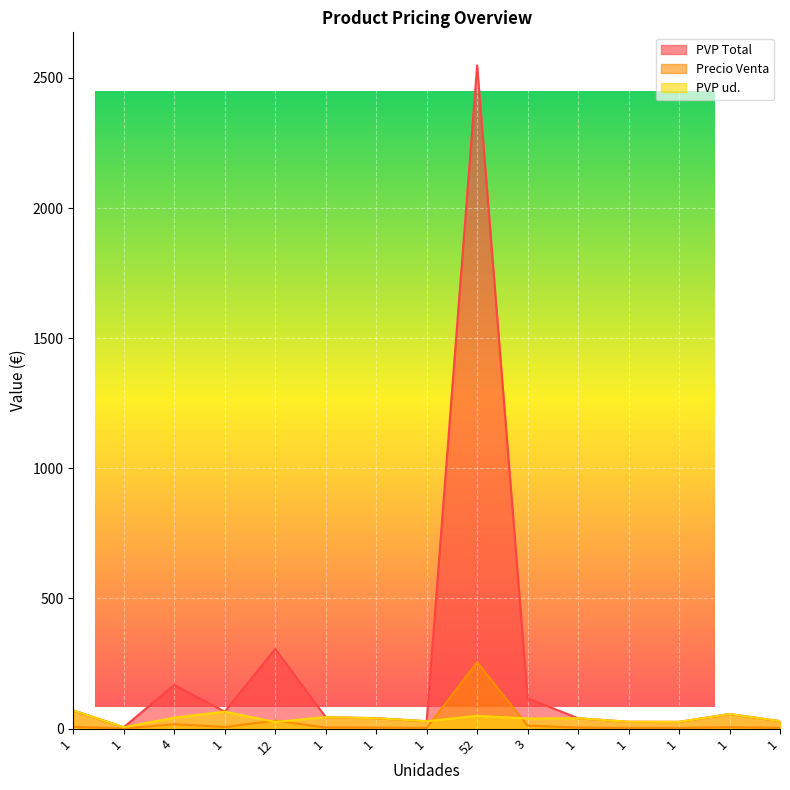

What is the label of the 11th point from the left?

1